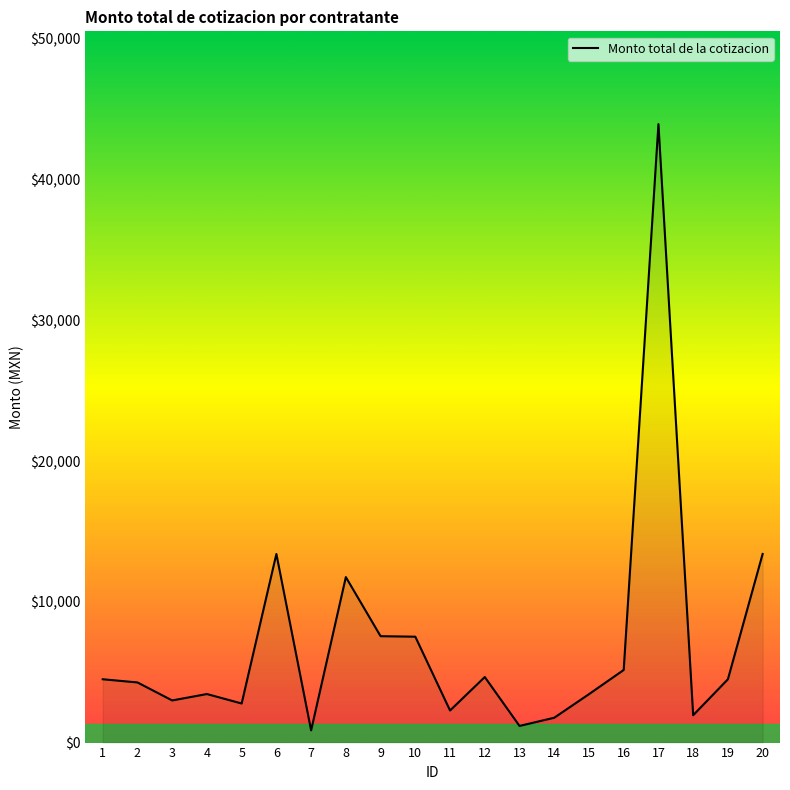

Between 9 and 4, which is larger?

9